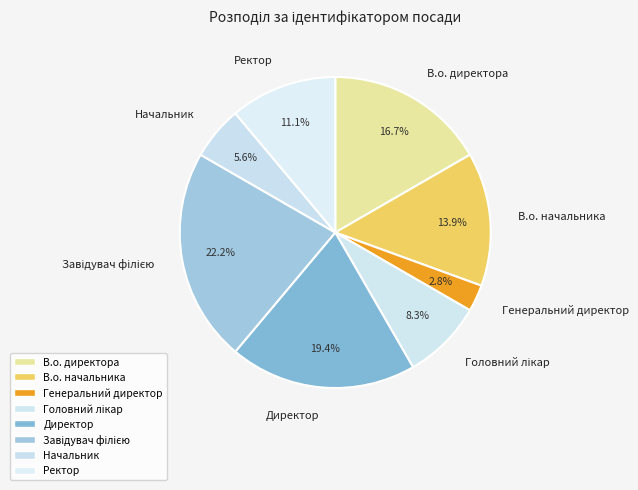

Is there any slice that represents more than half of the pie?

No